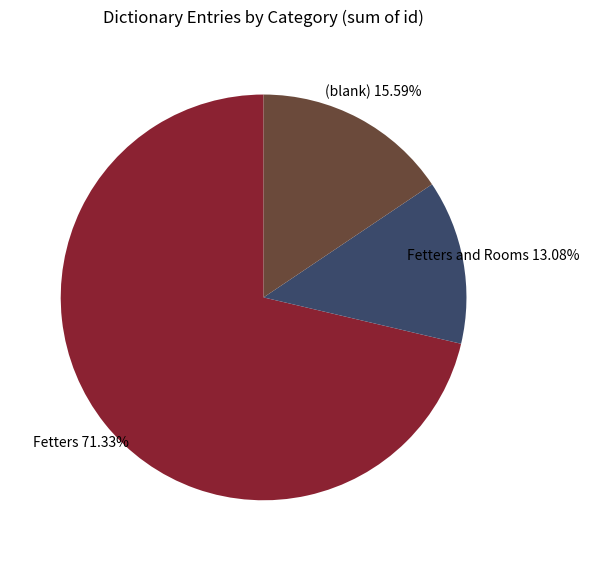

Count the number of slices in the pie.

3